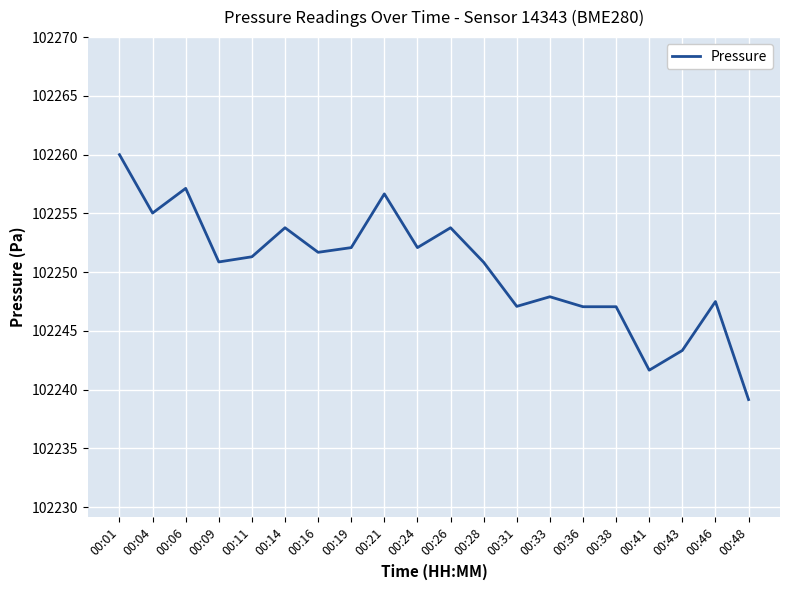

Which has a higher value, 00:46 or 00:16?

00:16